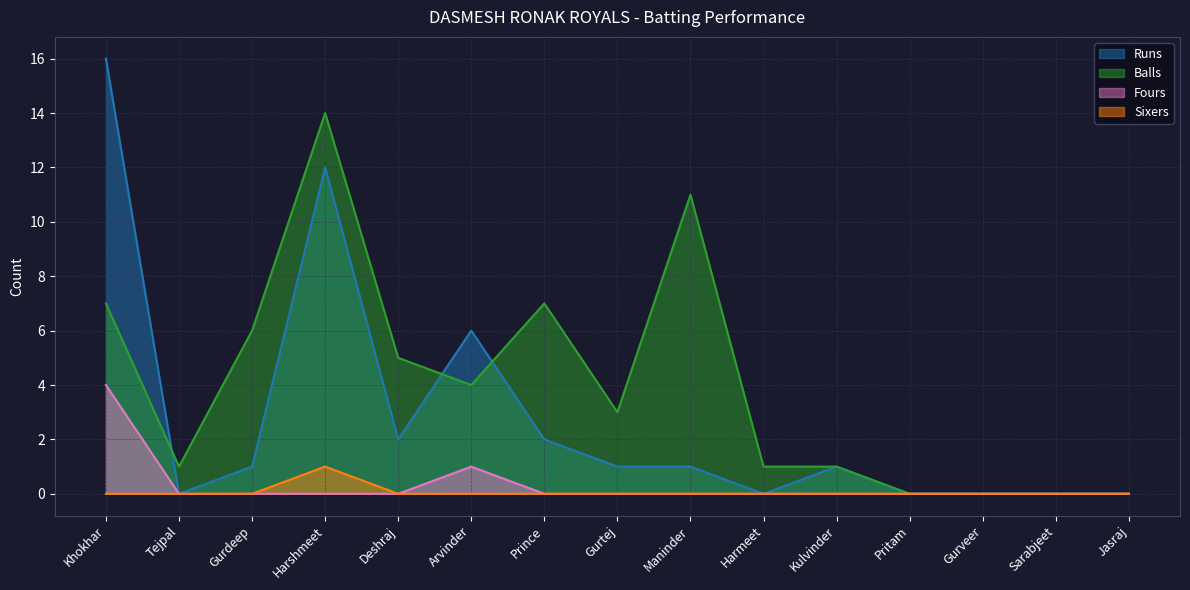

What is the approximate value of Runs at Khokhar?

16